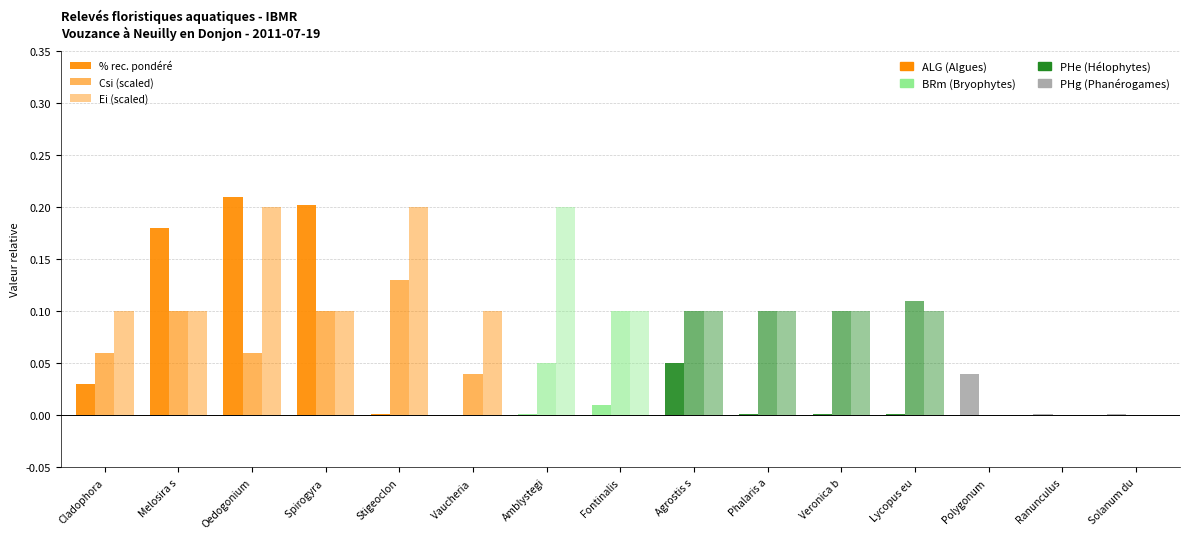

What is the difference between the highest and lowest values at Phalaris a?

0.1